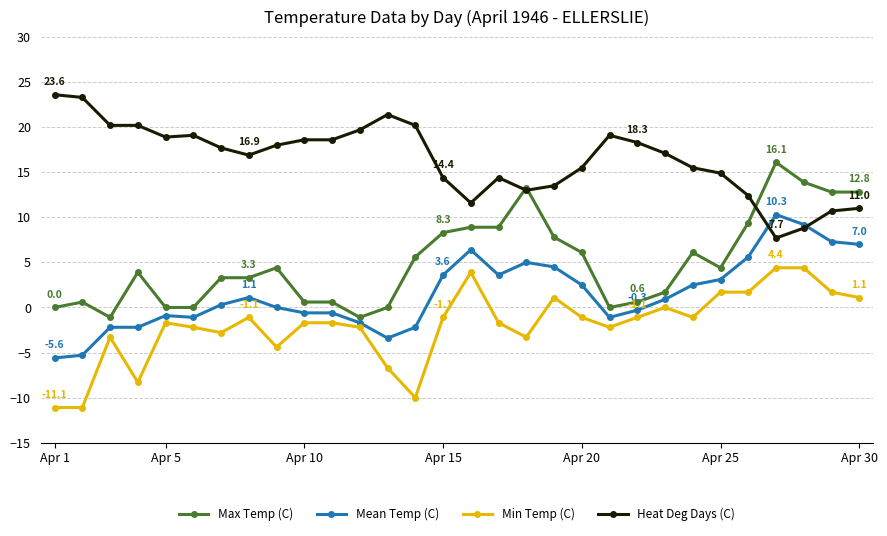

True or false: Heat Deg Days (C) has more than 2 points higher than both neighbors.

True